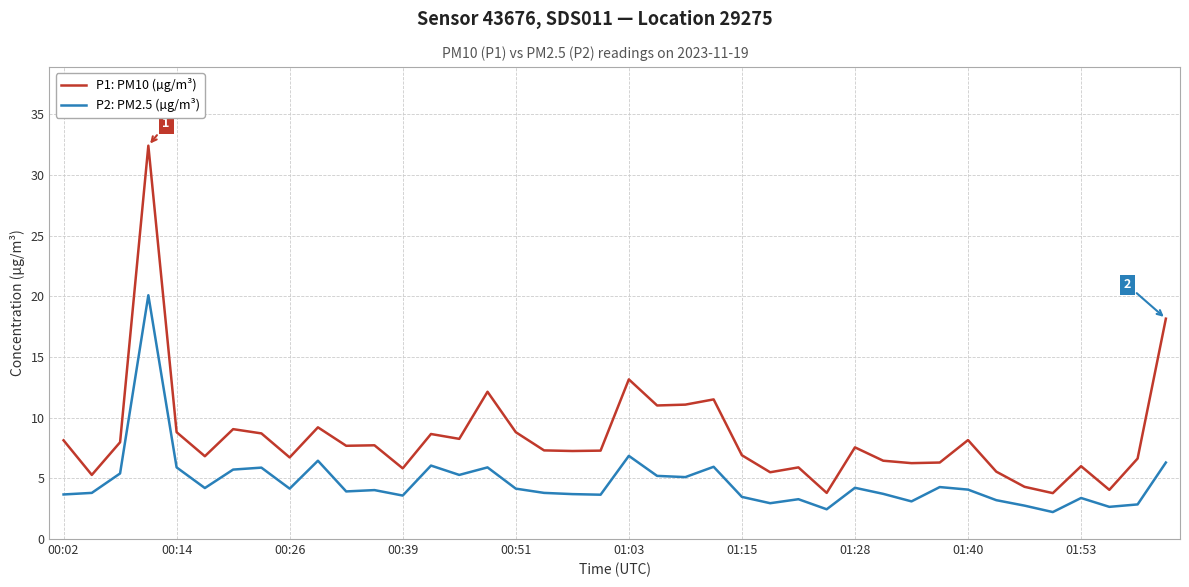

What is the difference between the maximum and minimum values in the P1: PM10 (µg/m³) series?

28.6